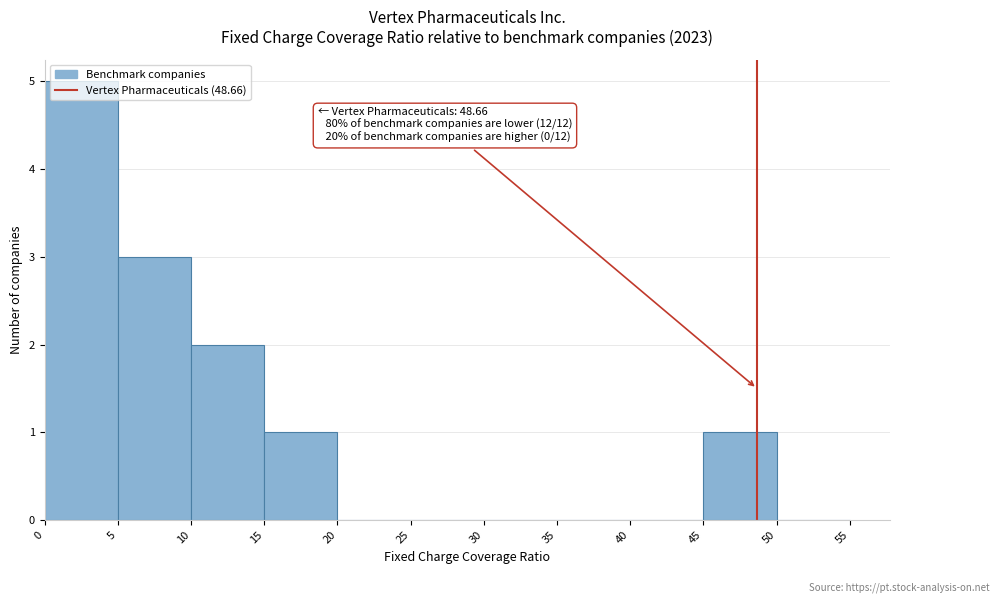

Over which range of the x-axis is the bar tallest?

0 to 5